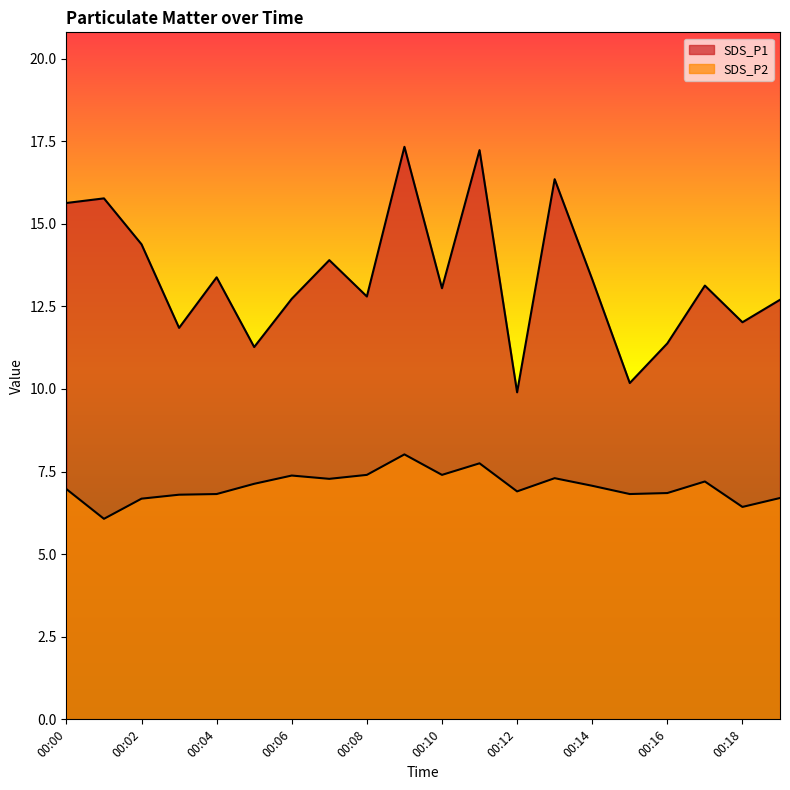

Which label corresponds to the smallest value in the chart?

00:01